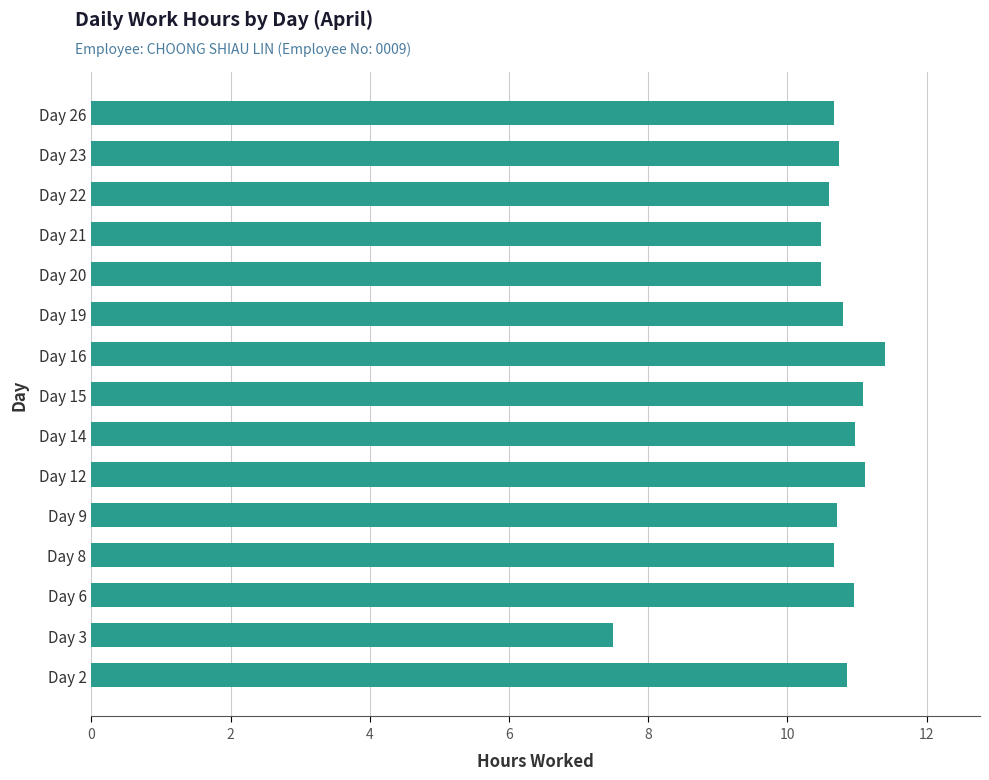

The value at Day 23 is 14.0. True or false?

False